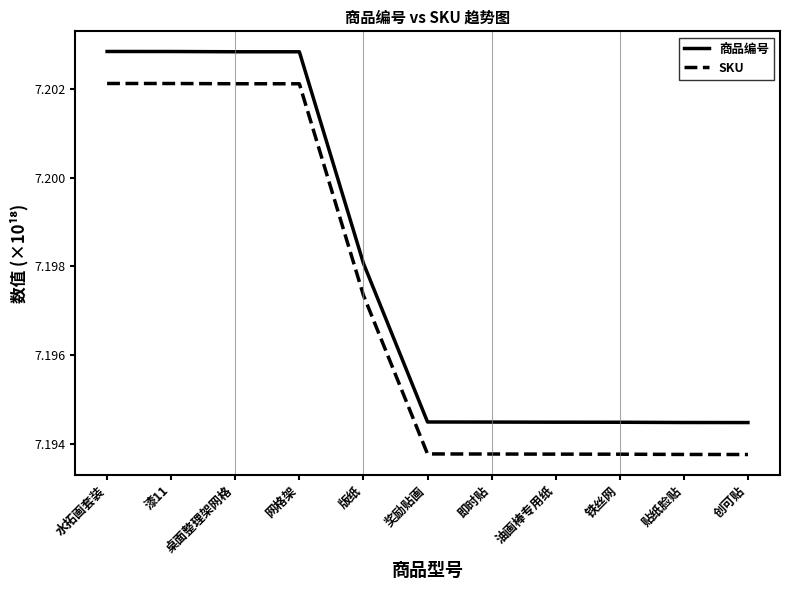

True or false: SKU and 商品编号 cross at least once.

False